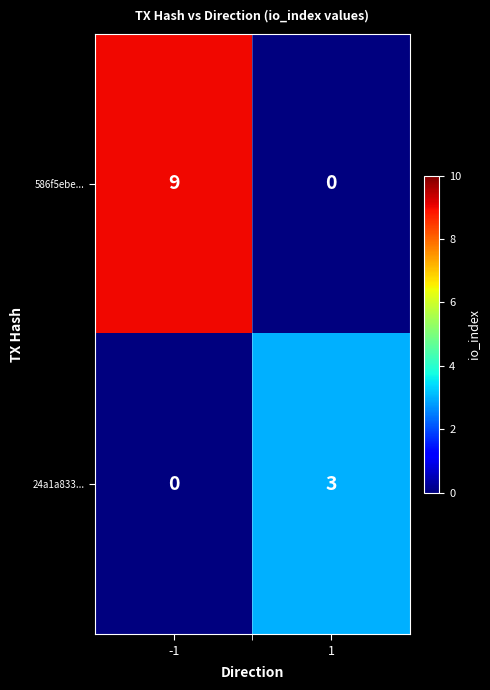

The value of 24a1a833... at 1 is 3. True or false?

True